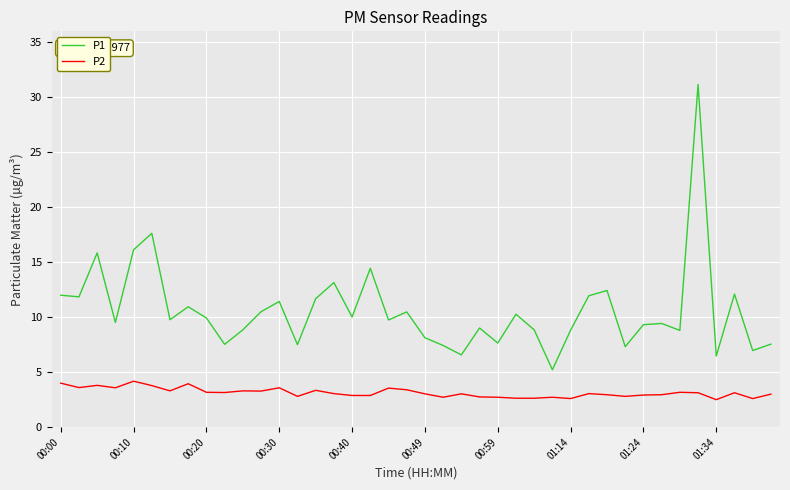

How many series are shown in this chart?

2